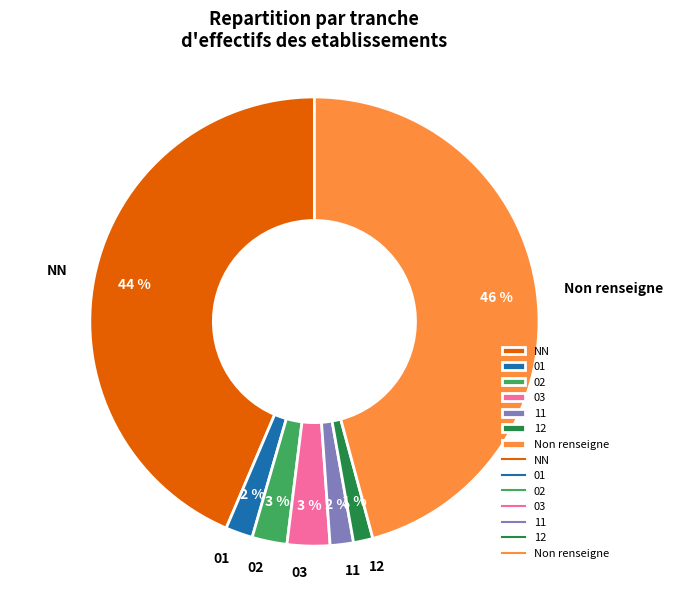

How many segments does this pie chart have?

7